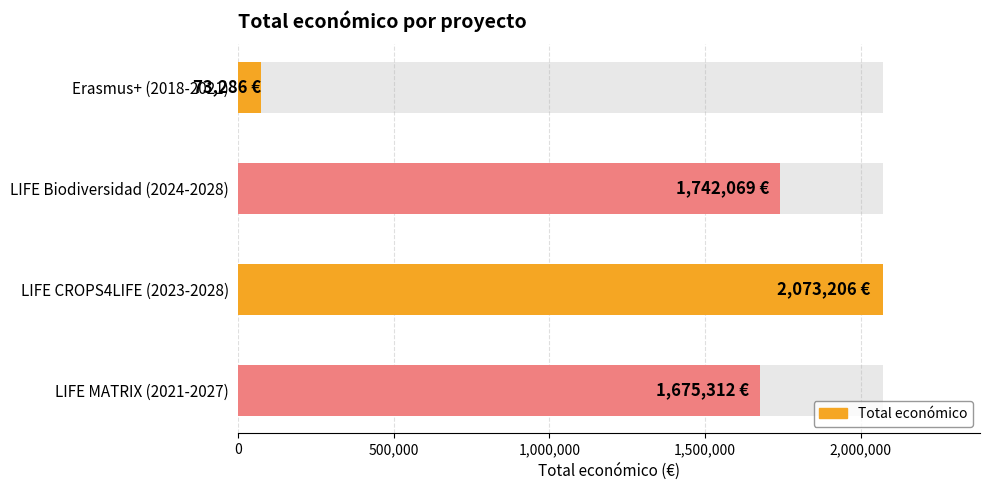

What is the difference between the maximum and minimum values?

1999920